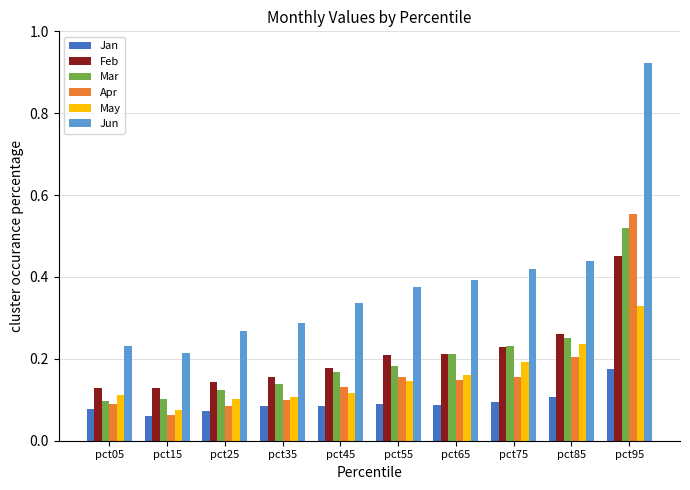

At how many categories does at least one series exceed 0?

10